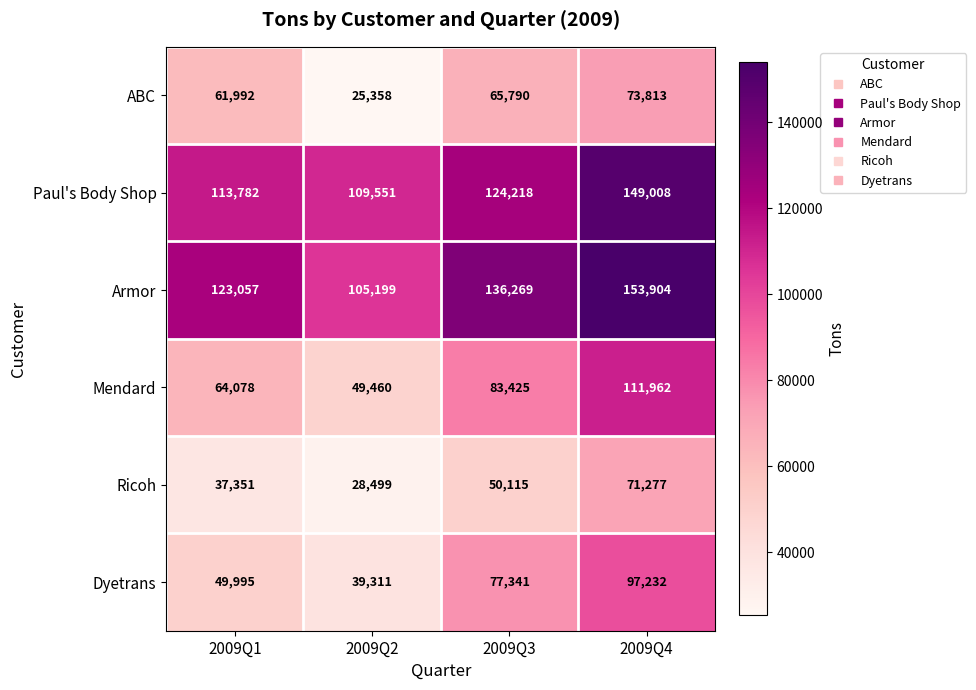

Where is ABC nearest to the value 49585?

2009Q1